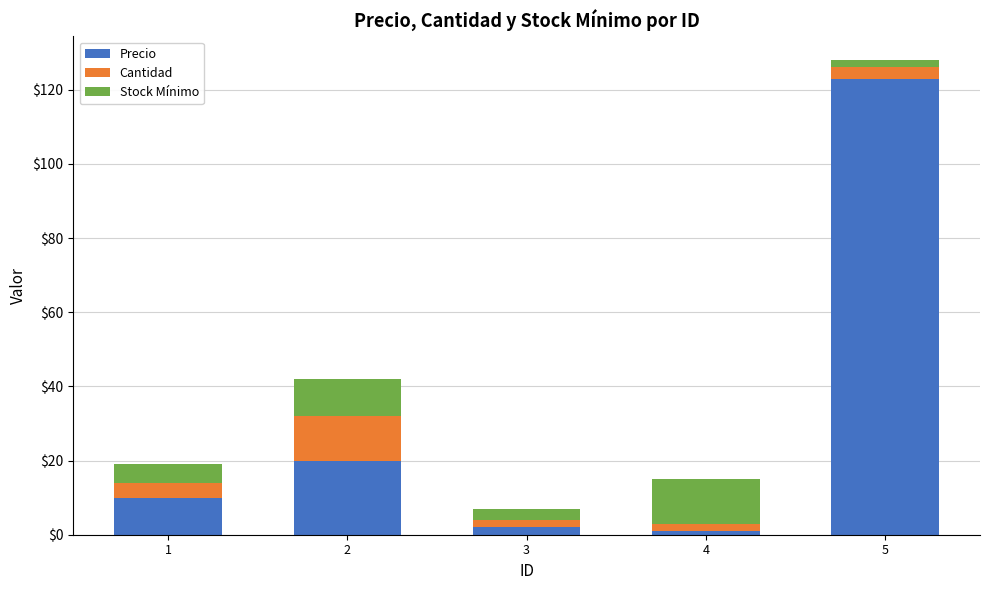

Which category has the highest value in the Precio series?

5